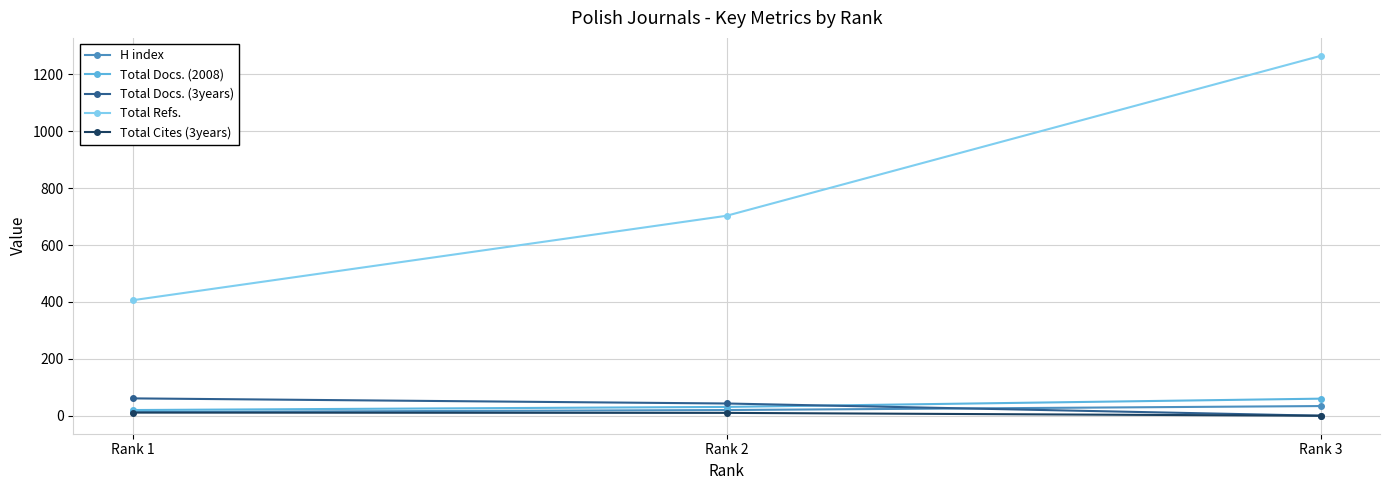

What is the total value across all series at Rank 3?

1359